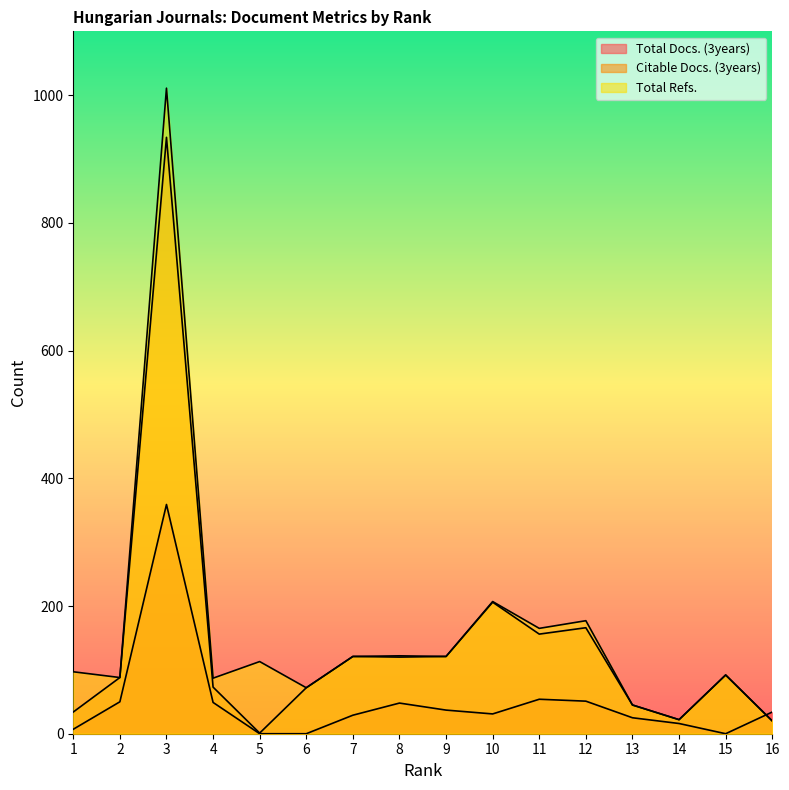

How many values in the Citable Docs. (3years) series are below 92?

8